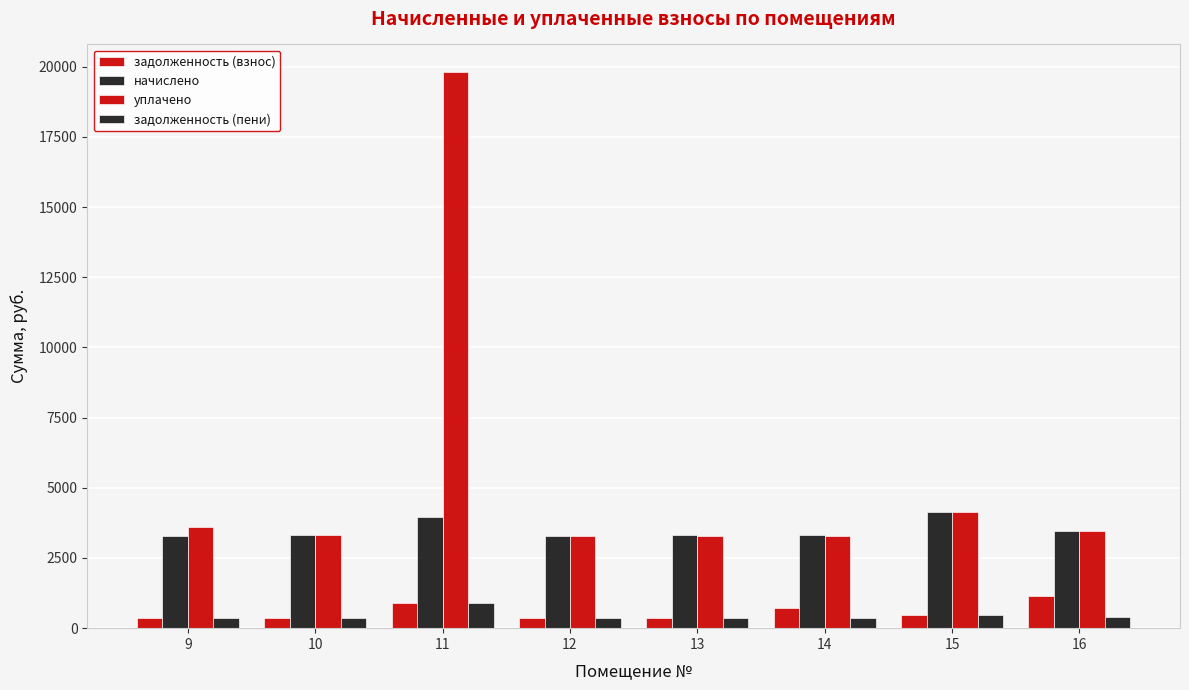

At which label is задолженность (взнос) closest to 760?

14